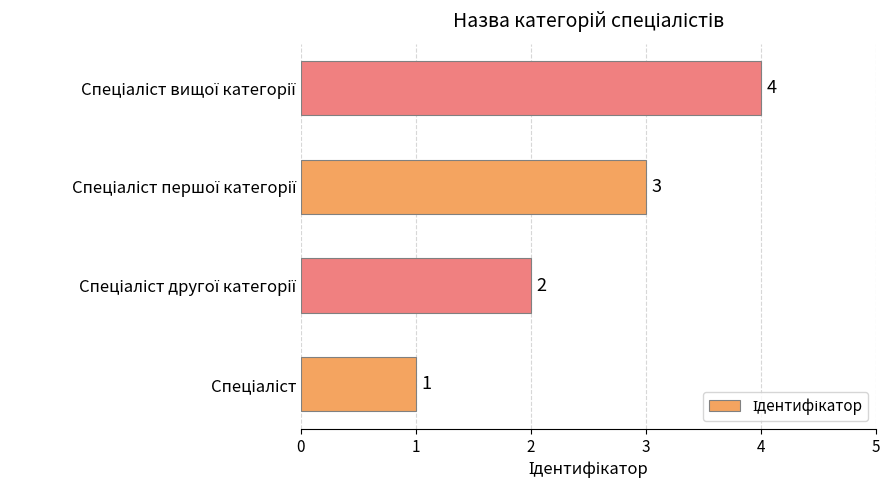

What is the difference between the maximum and second lowest values?

2